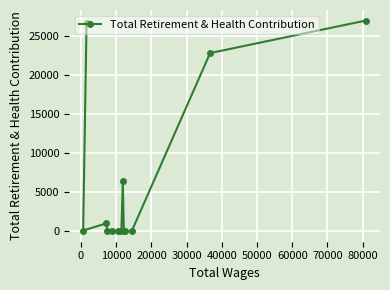

Reading right to left, what are all the values shown in this chart?

26930	22770	0	0	0	6419	0	0	0	0	1004	82	26673